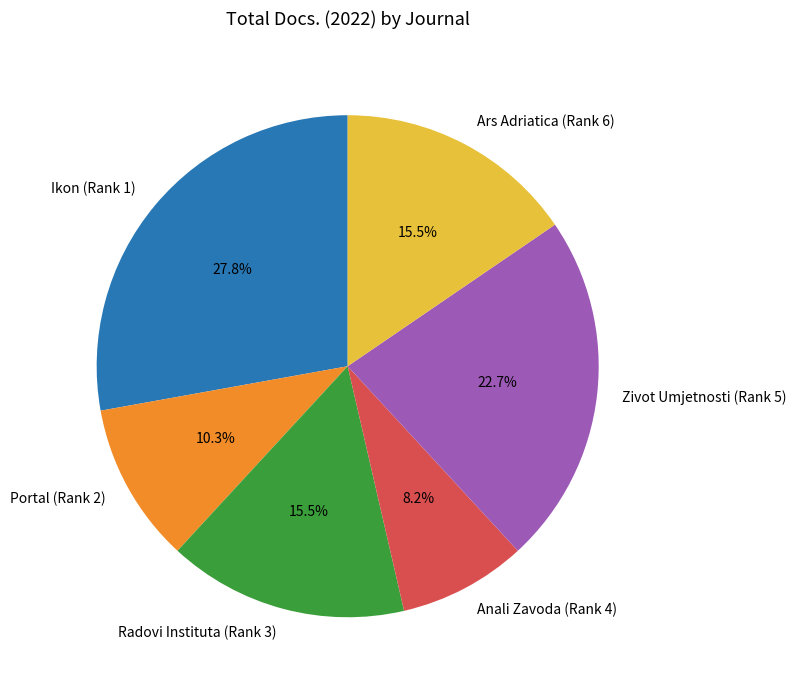

What is the ratio of the value at Anali Zavoda (Rank 4) to the value at Portal (Rank 2)?

0.8